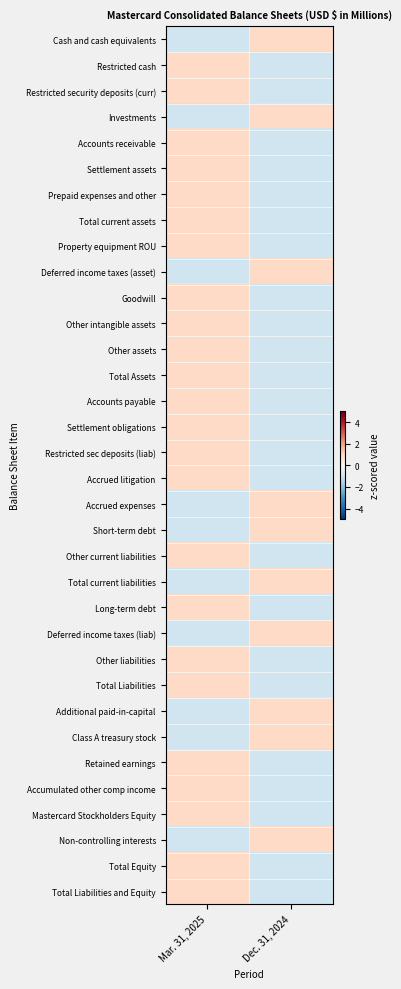

Between Dec. 31, 2024 and Mar. 31, 2025, which is larger?

Dec. 31, 2024